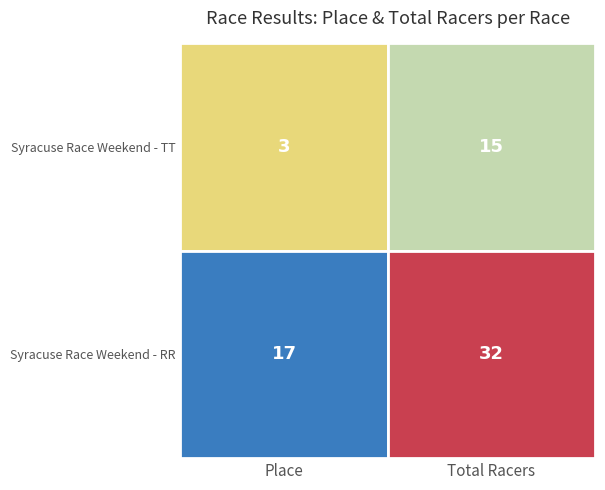

Rank the categories by Syracuse Race Weekend - RR value from highest to lowest.

1, 0